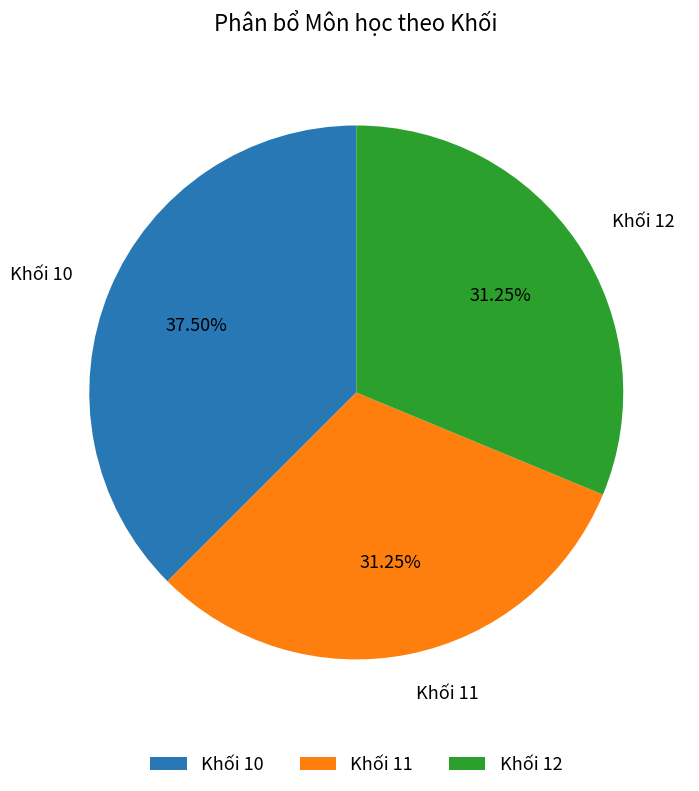

How many slices are in this pie chart?

3